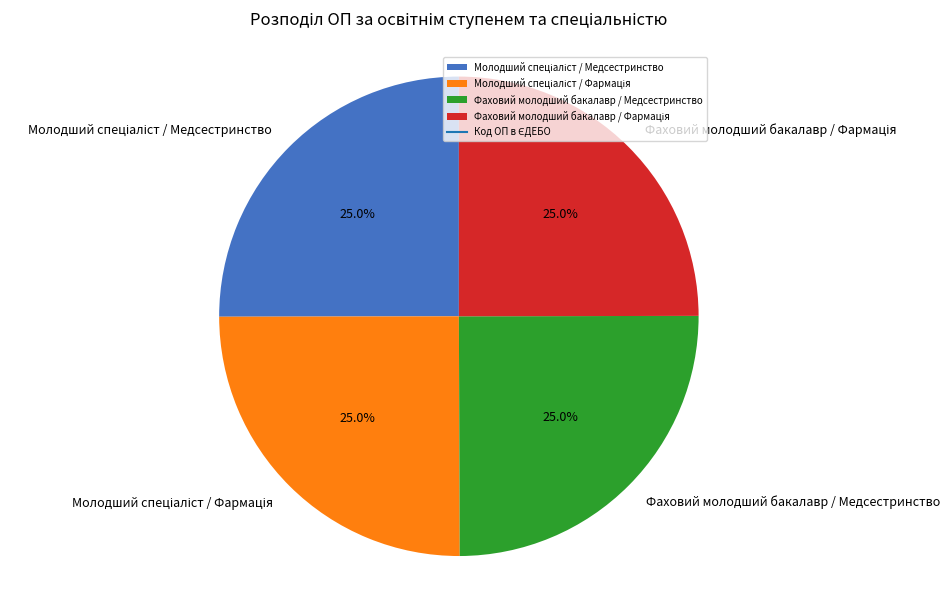

Is there a majority slice in this chart?

No